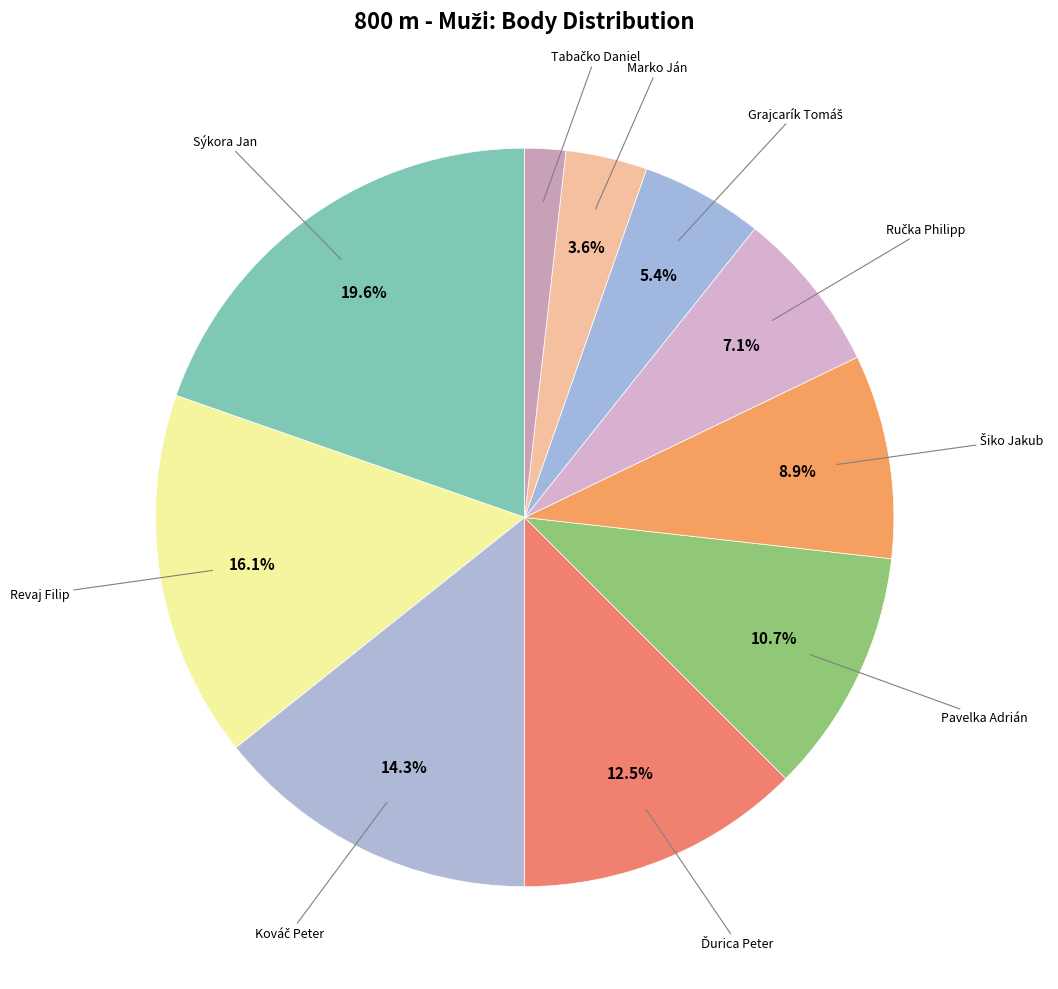

Is there a majority slice in this chart?

No